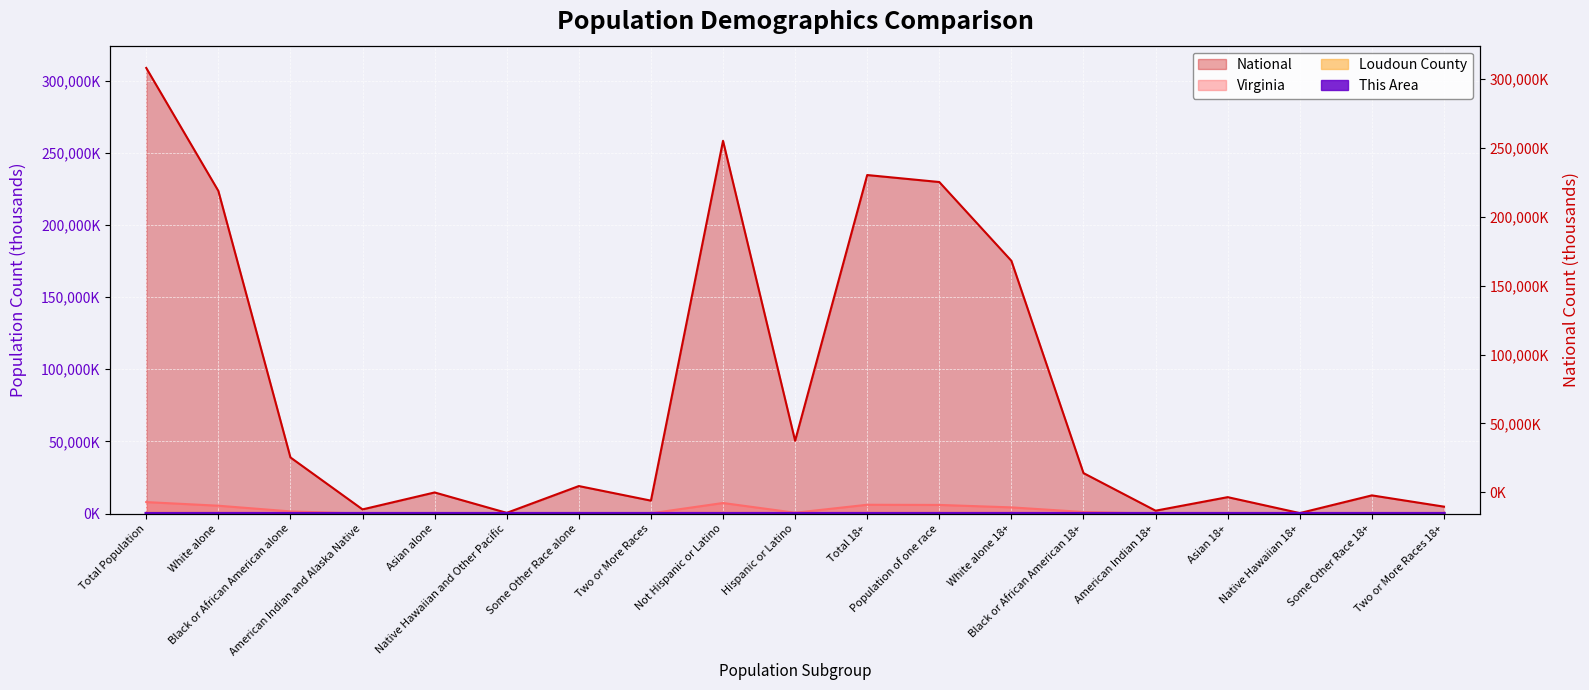

The value of Loudoun County at Some Other Race 18+ is 10.5. True or false?

True